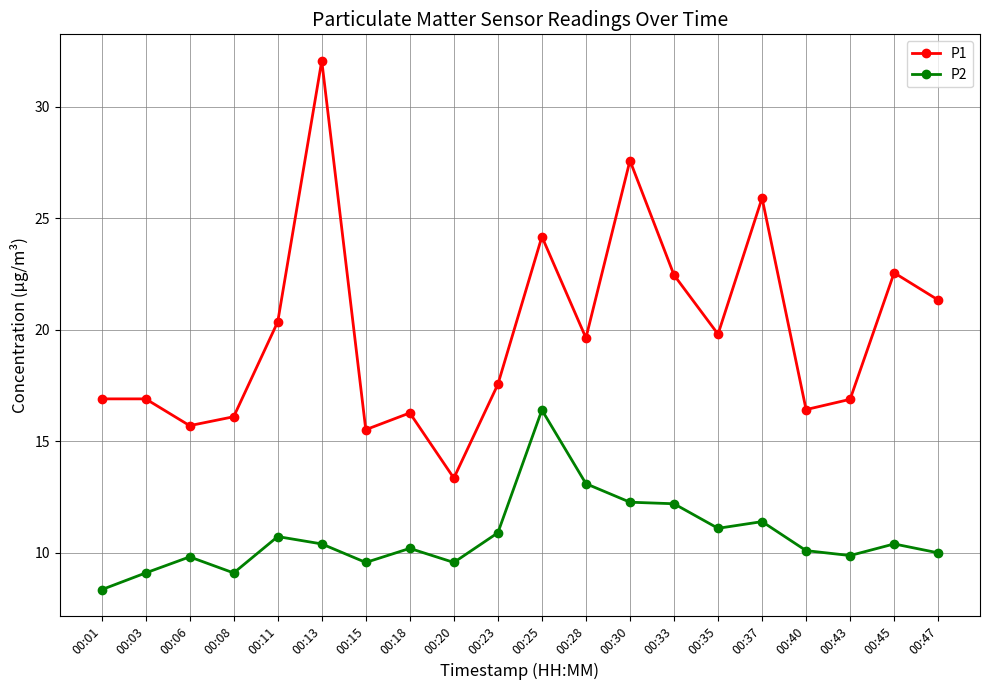

At which category is the sum across all series the highest?

00:13